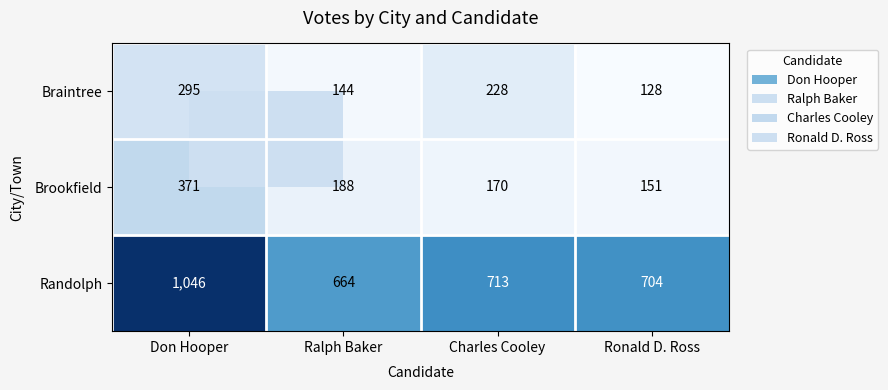

At which label is Braintree closest to 211?

Charles Cooley